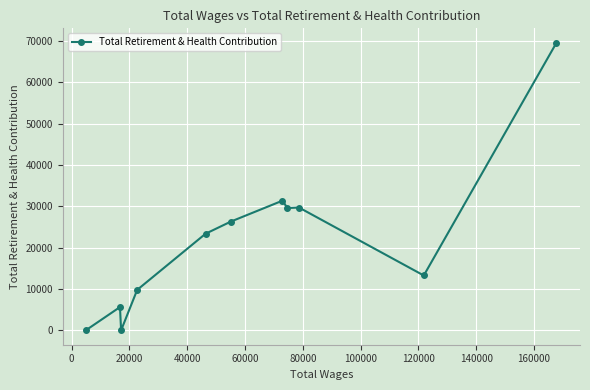

What is the maximum value shown in the chart?

69613